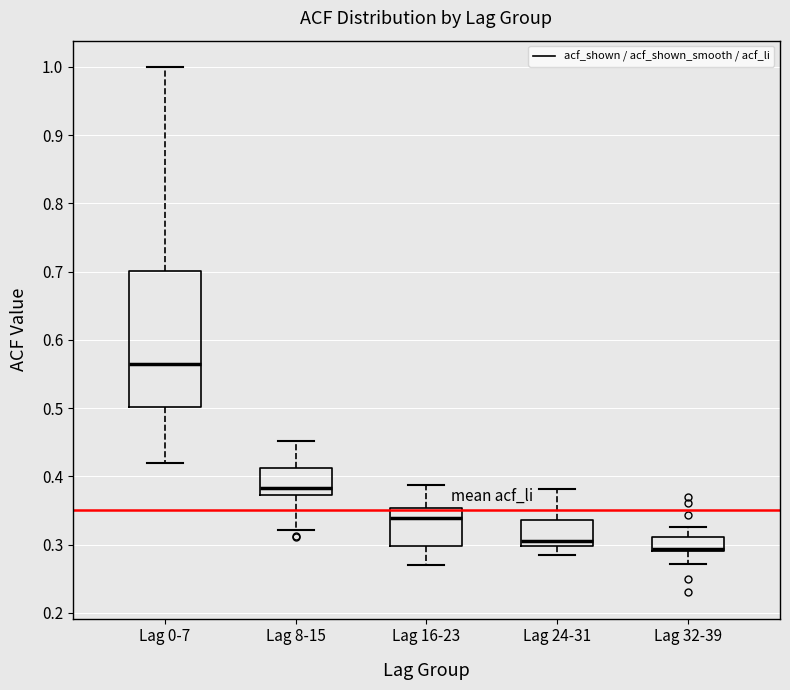

Where does the median line of the box for Lag 24-31 sit on the y-axis? The values are not printed on the chart, so give them approximately, as read against the axis.

0.31